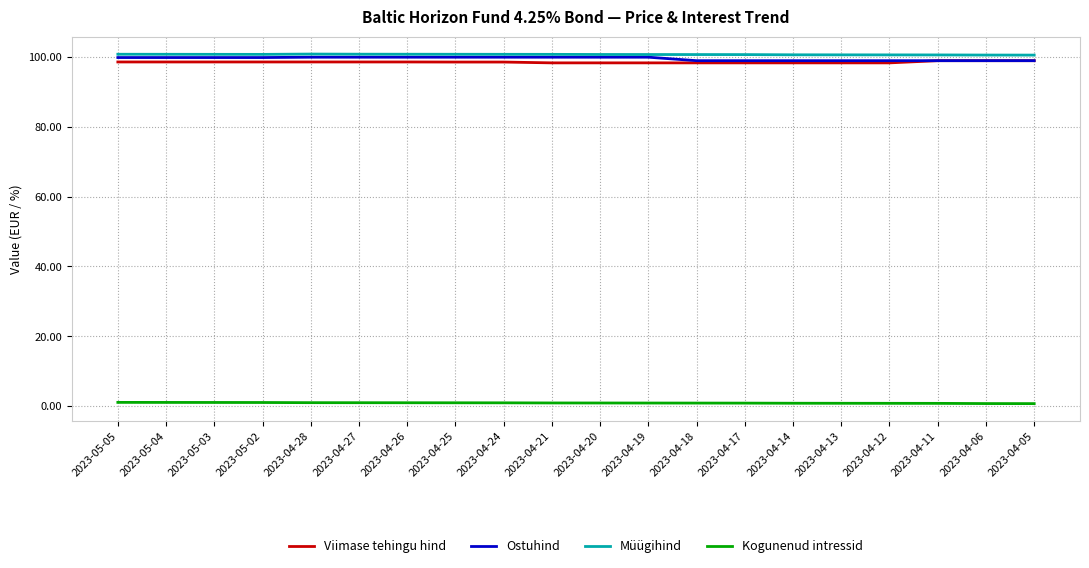

True or false: Müügihind has a value of 146.8 at 2023-04-27.

False